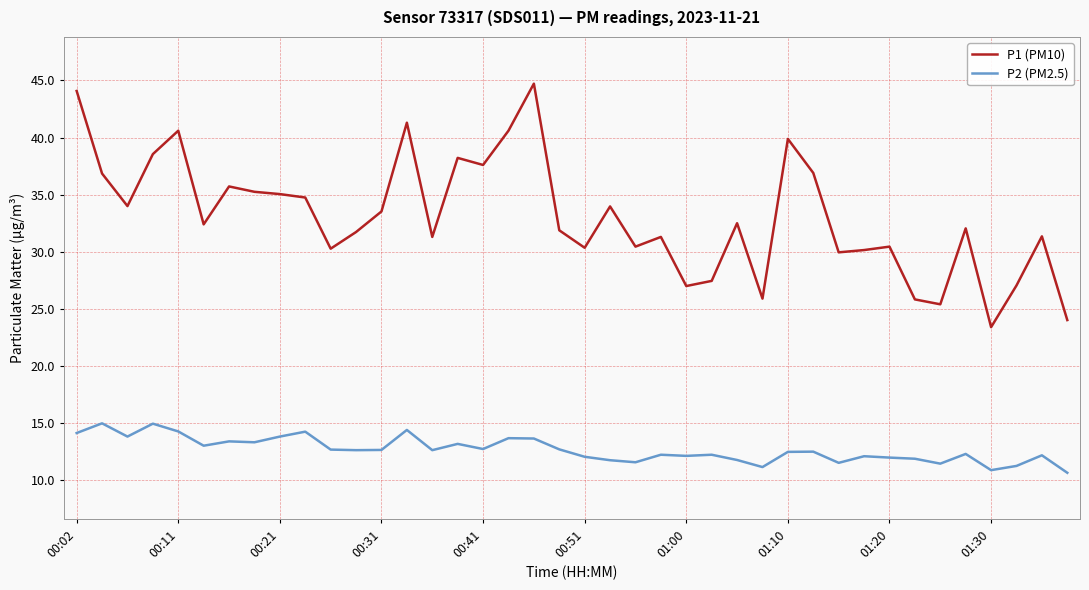

Does the chart have visible grid lines?

Yes